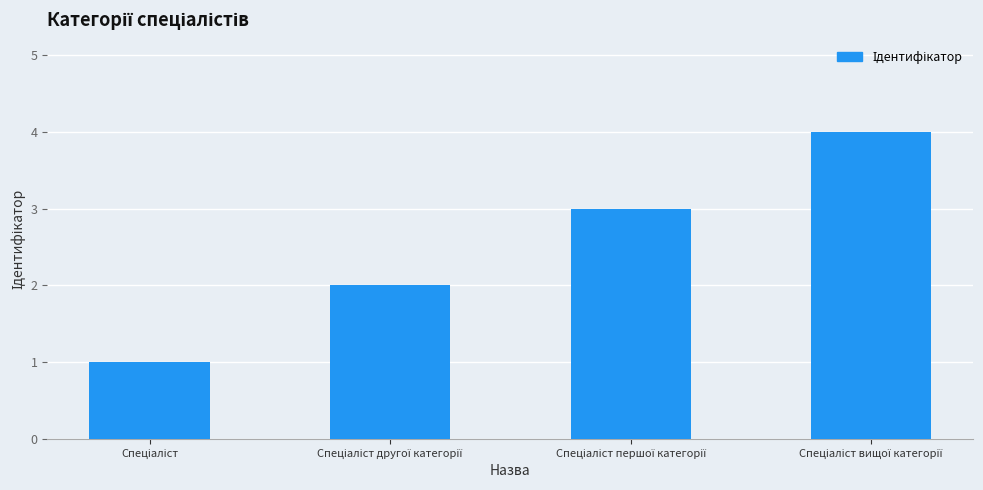

How many data points are less than 3?

2